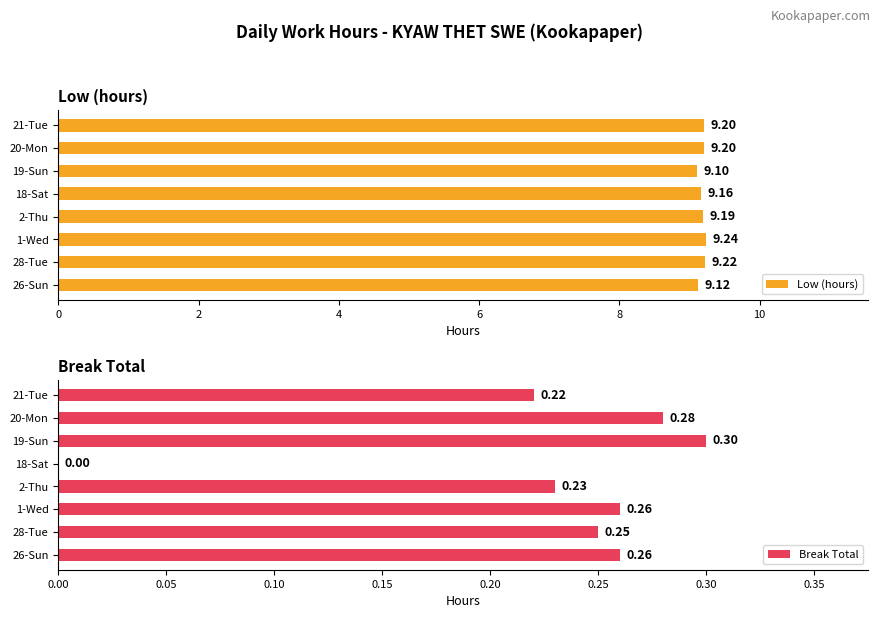

Rank the series by their maximum value, from lowest to highest.

Break Total, Low (hours)